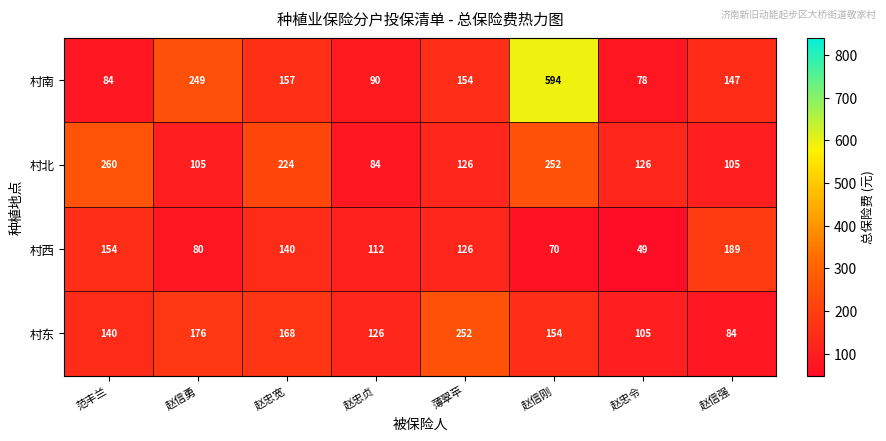

What is the spread (max minus min) of values at 赵忠宽?

84